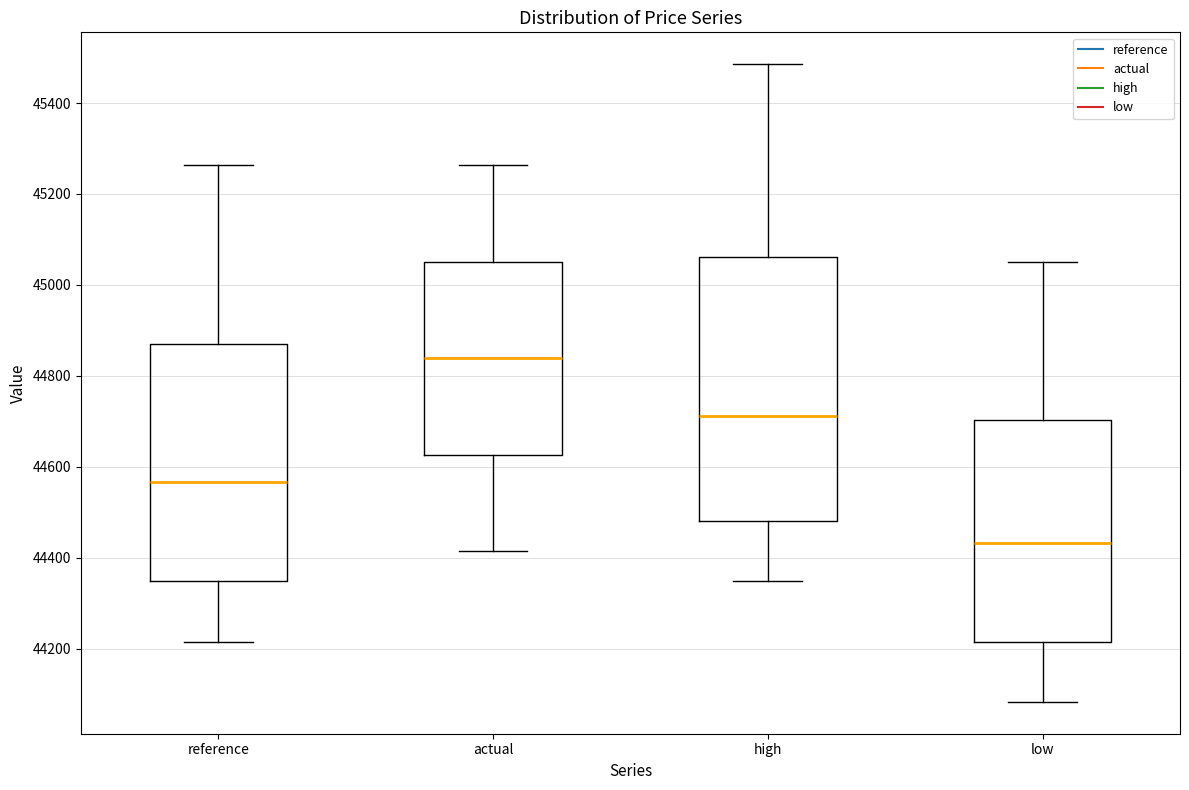

Where does the lower whisker of the box for low end on the y-axis? The values are not printed on the chart, so give them approximately, as read against the axis.

44080